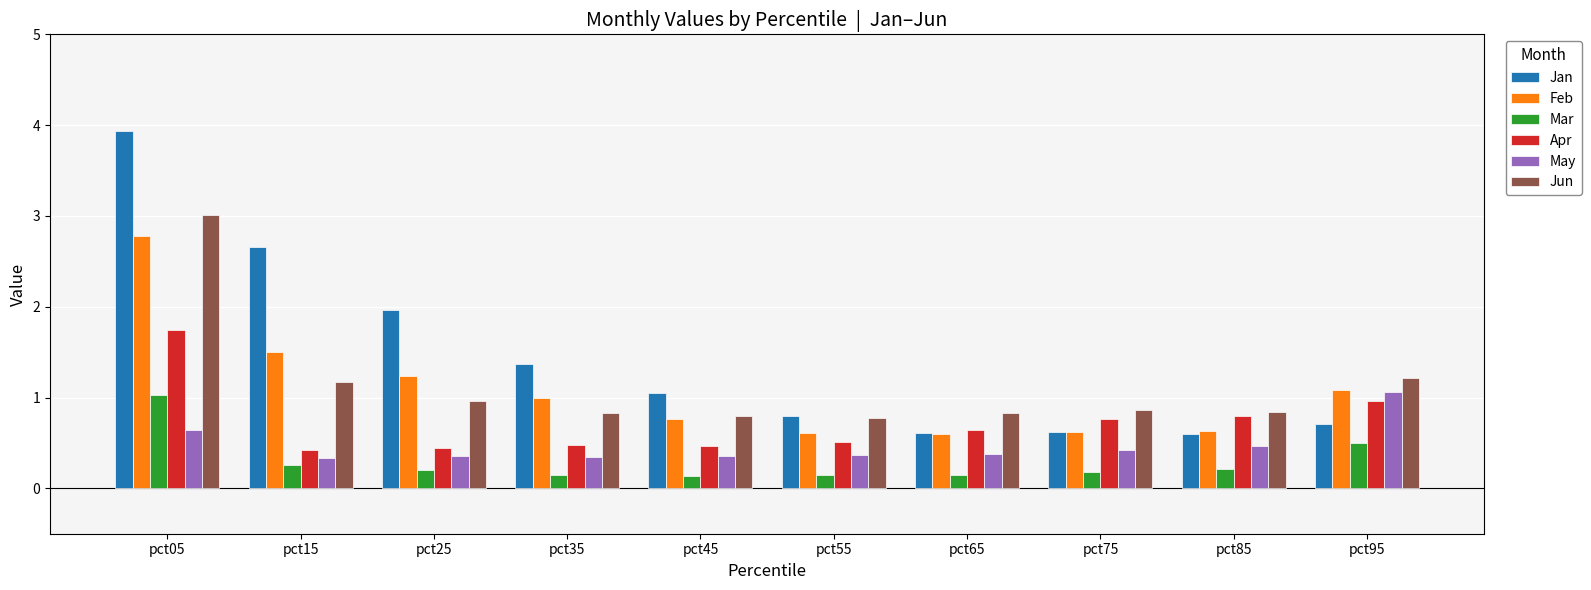

Which series has the largest total across all categories?

Jan